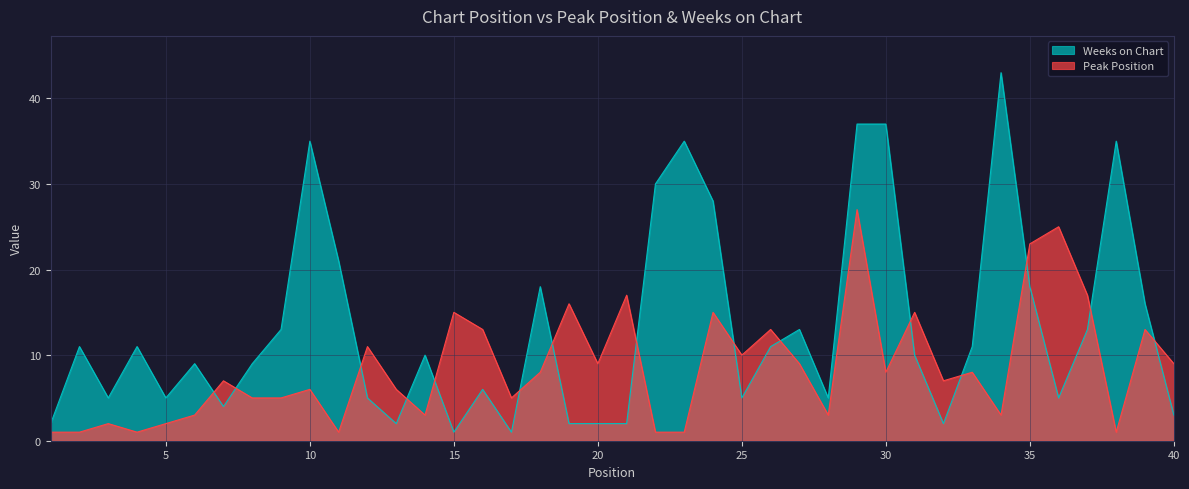

What is the sum of all Peak Position values?

345